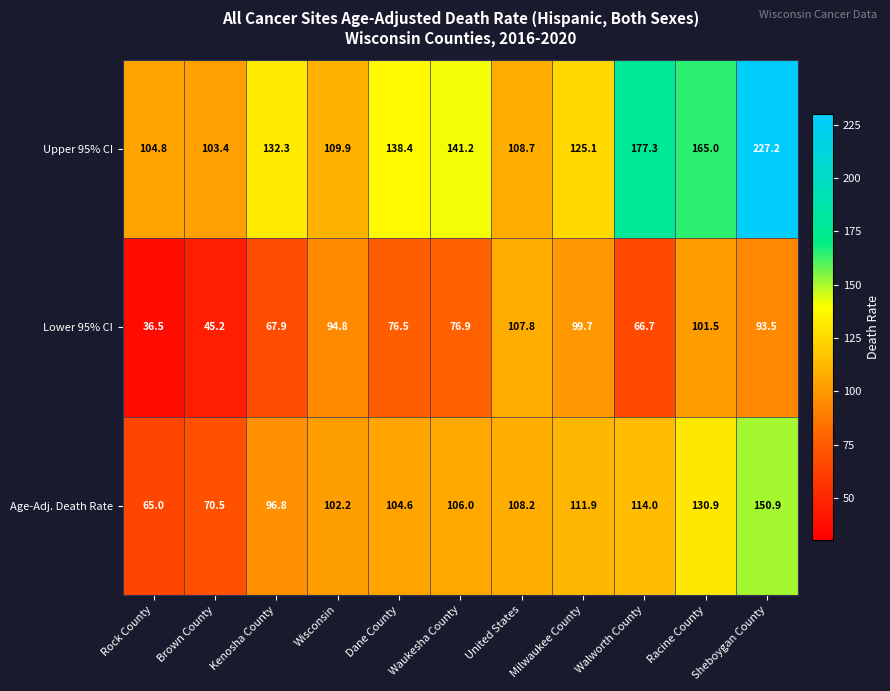

What is the sum of all Age-Adj. Death Rate values?

1161.0